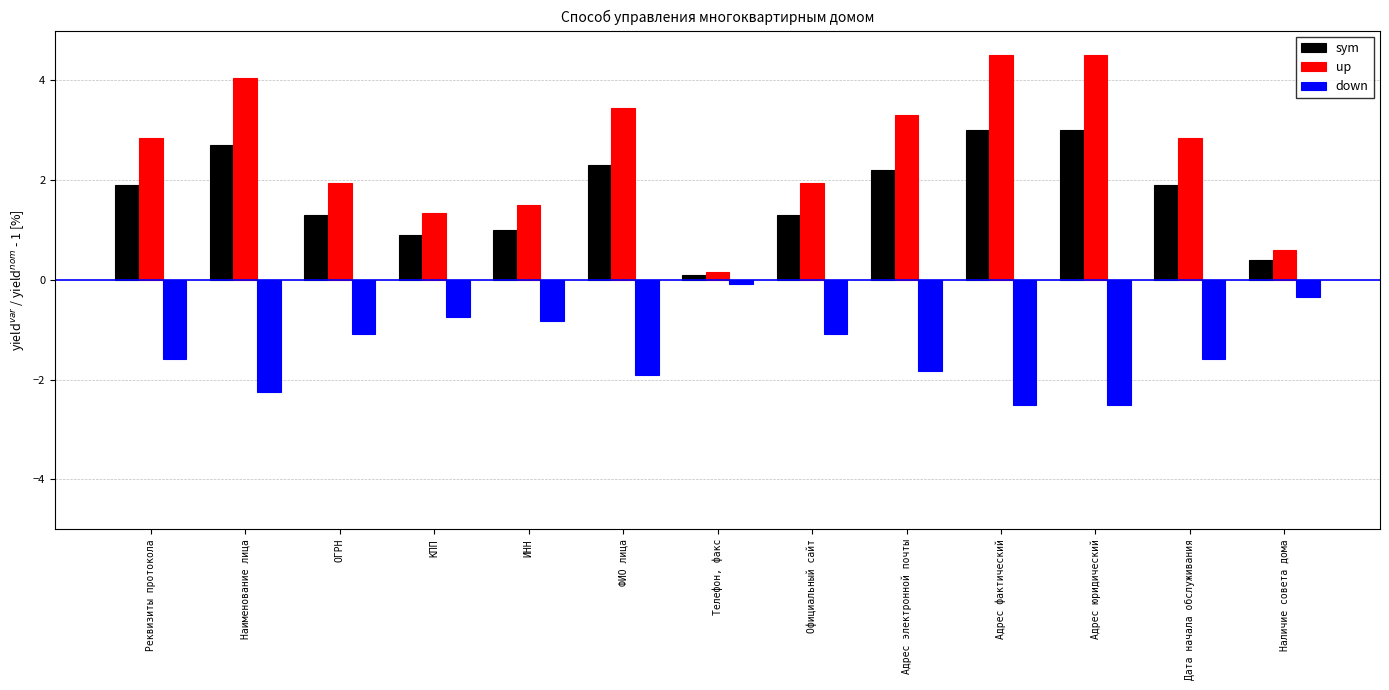

Does the chart contain any negative values?

Yes